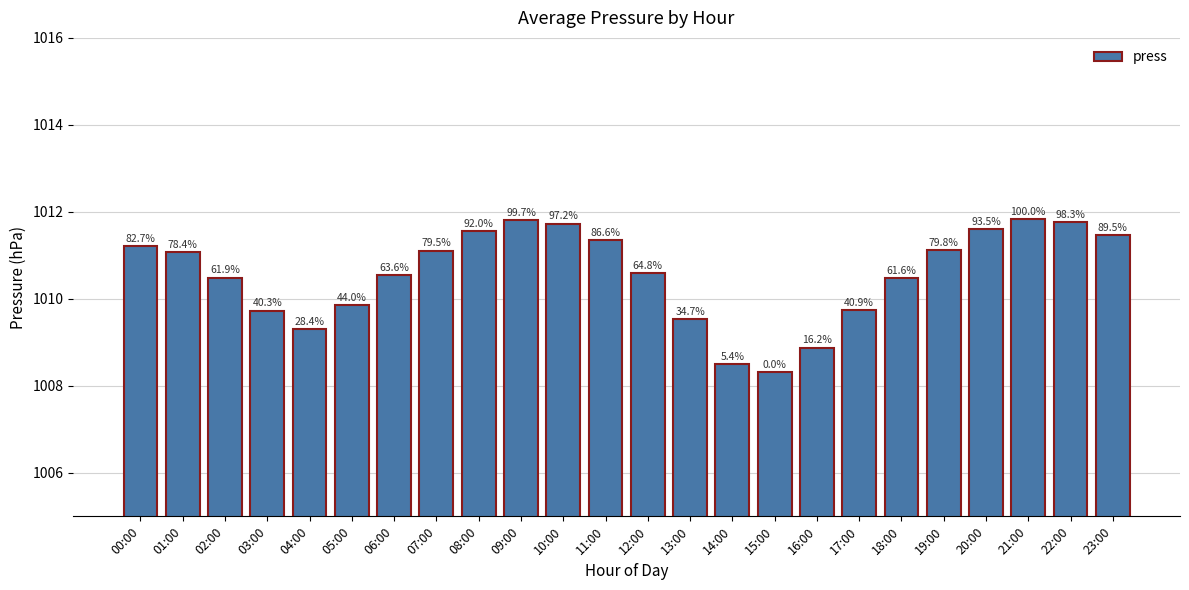

Does the chart contain any negative values?

No